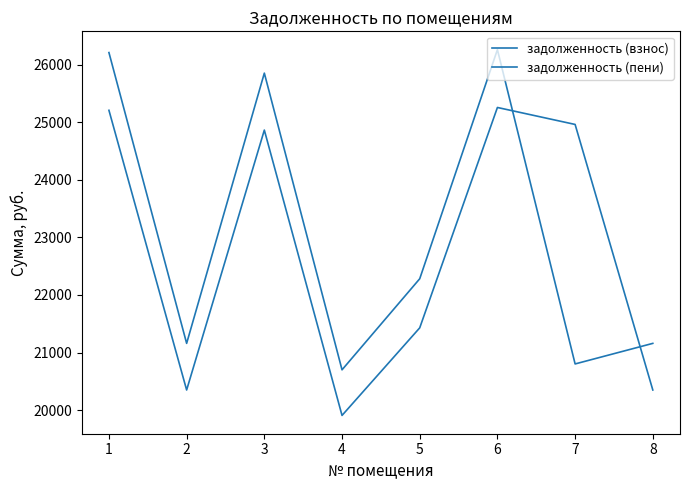

At how many categories does at least one series exceed 24470?

4